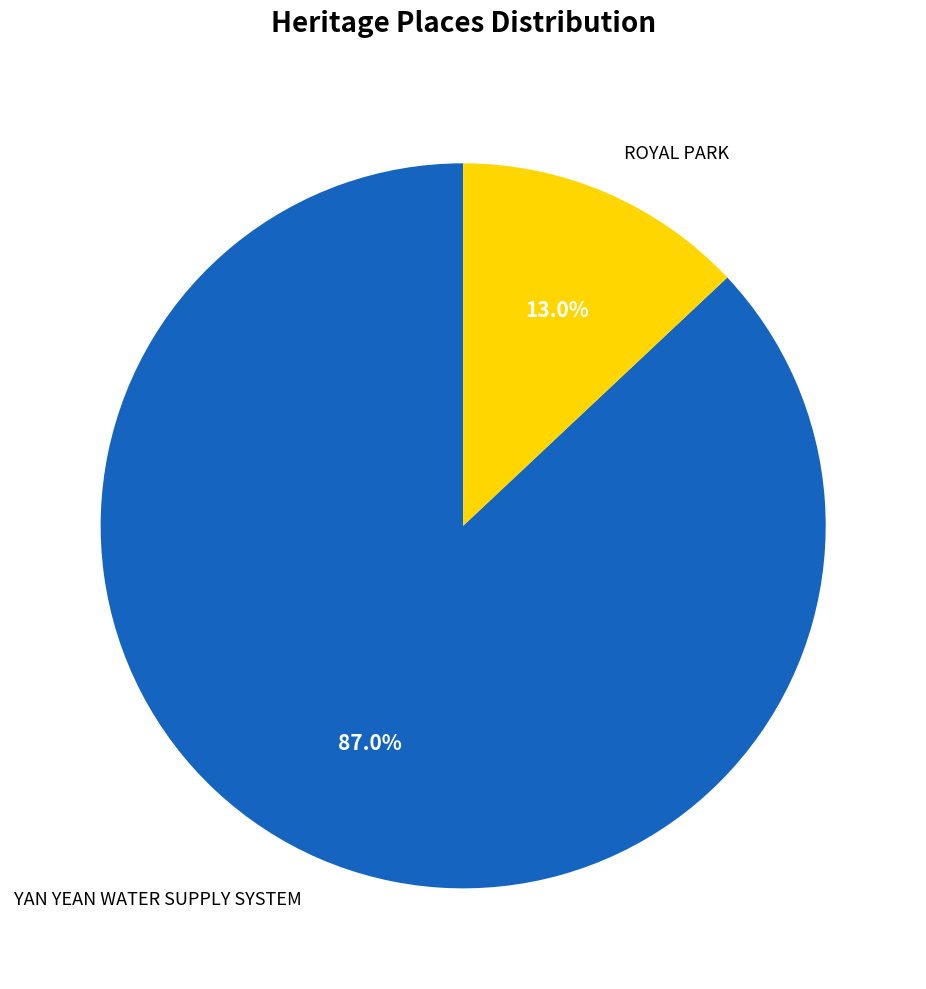

How many segments does this pie chart have?

2